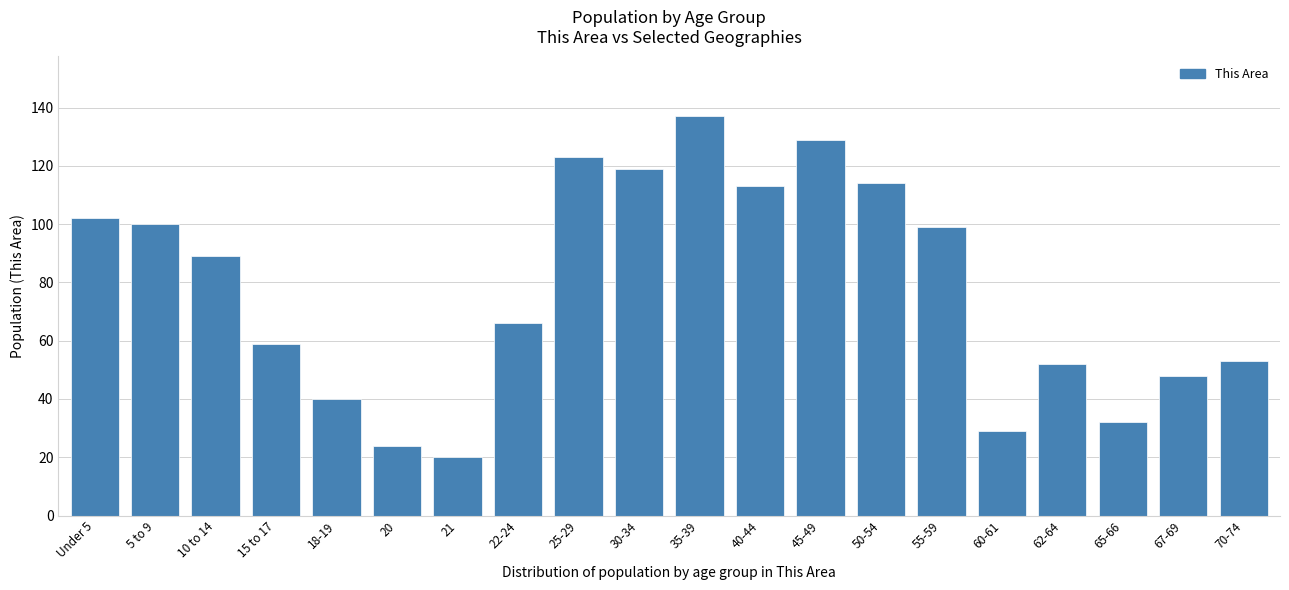

Reading left to right, list all the values displayed in this chart.

102	100	89	59	40	24	20	66	123	119	137	113	129	114	99	29	52	32	48	53